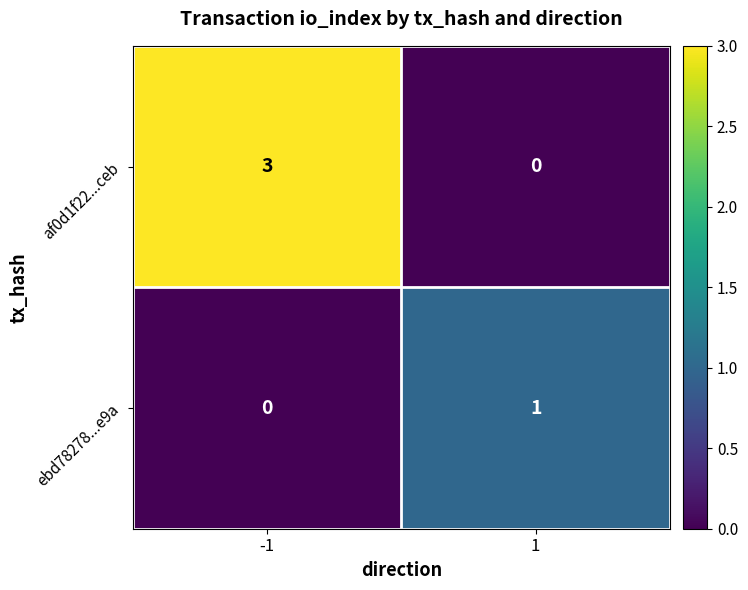

Reading right to left, extract all data points from this chart.

af0d1f22...ceb: 0	3
ebd78278...e9a: 1	0